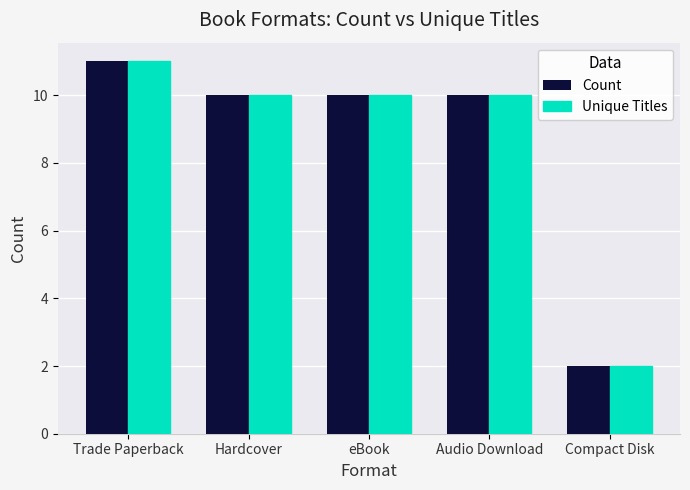

What is the label of the 3rd bar from the right?

eBook